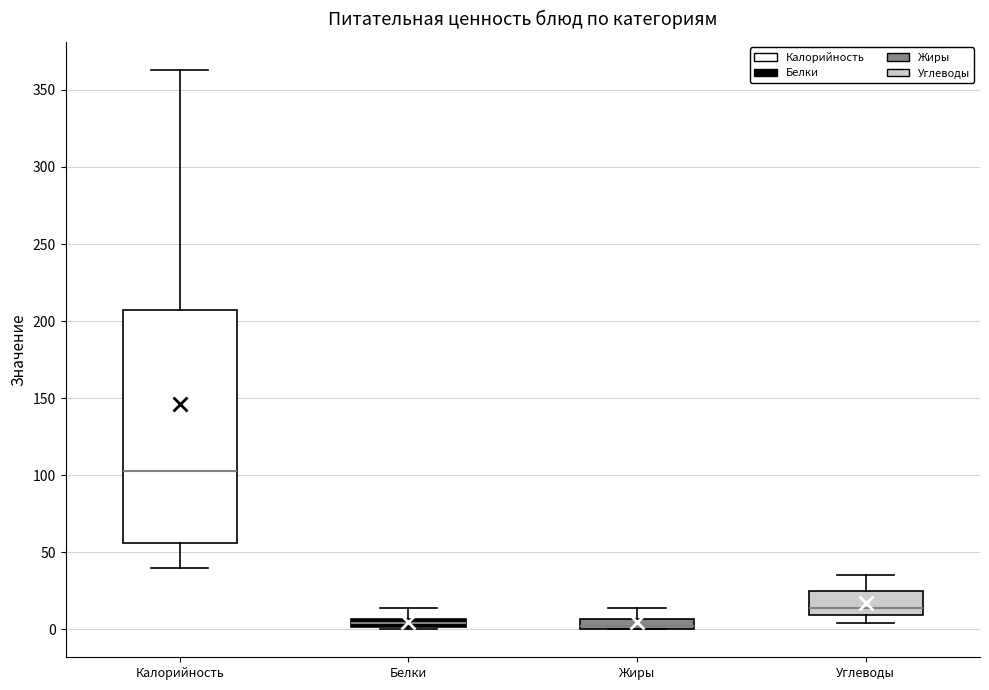

Where does the median line of the box for Углеводы sit on the y-axis? The values are not printed on the chart, so give them approximately, as read against the axis.

15